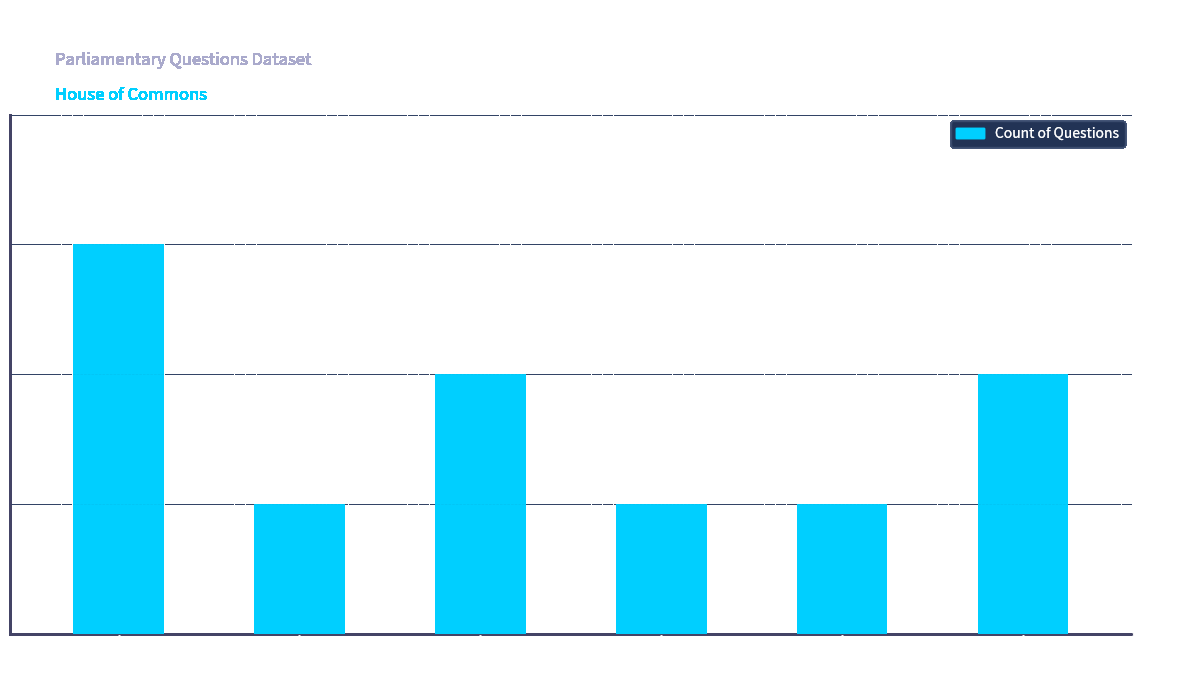

Reading left to right, transcribe all the data shown in this chart.

3	1	2	1	1	2